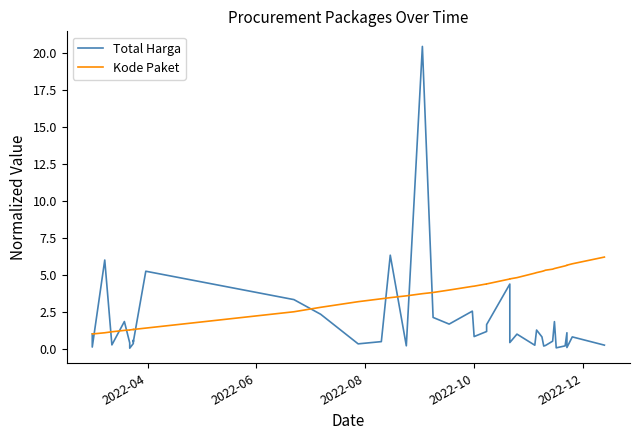

List the series in order of their overall mean, highest first.

Kode Paket, Total Harga